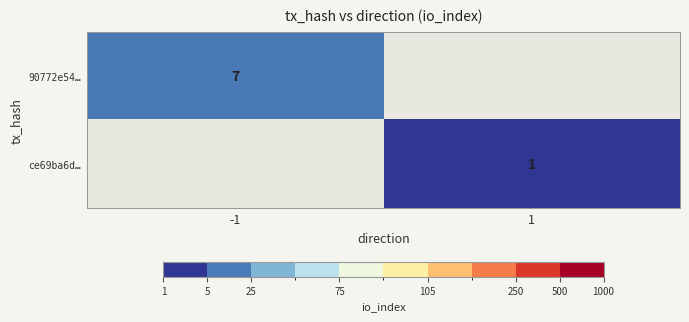

Is it true that 90772e54… equals 7 at -1?

True